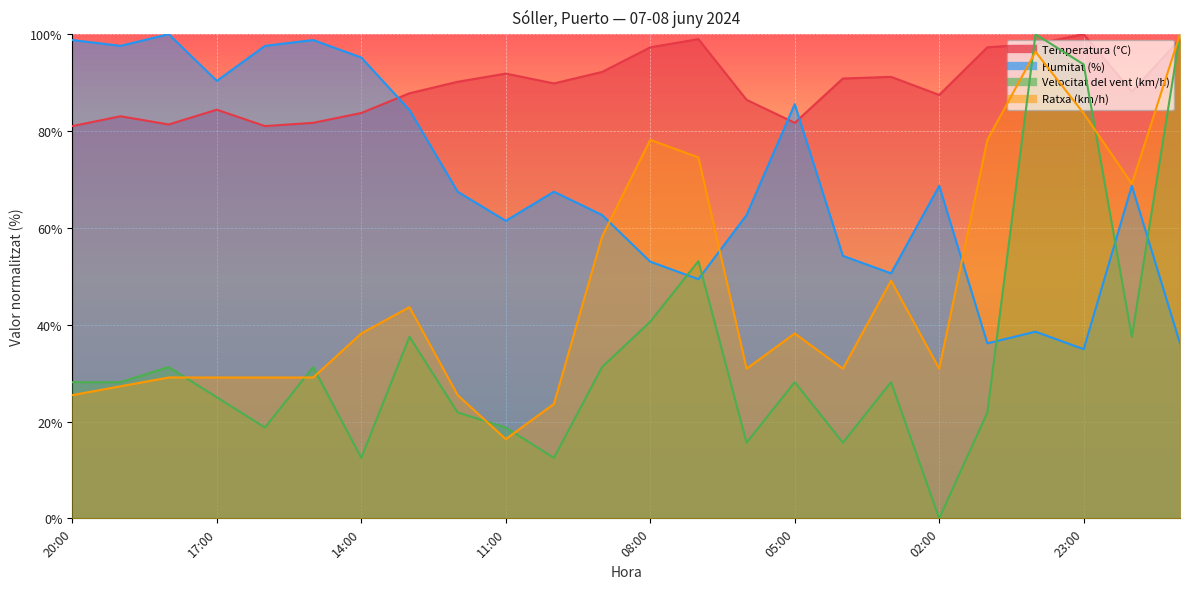

Between 16:00 and 08:00, which is larger?

08:00